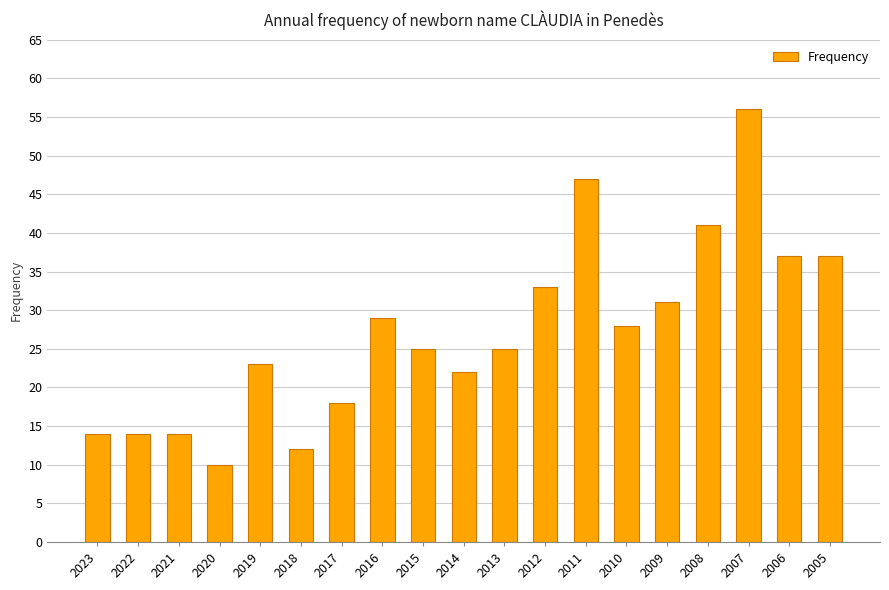

What is the difference between the values at 2014 and 2011?

25